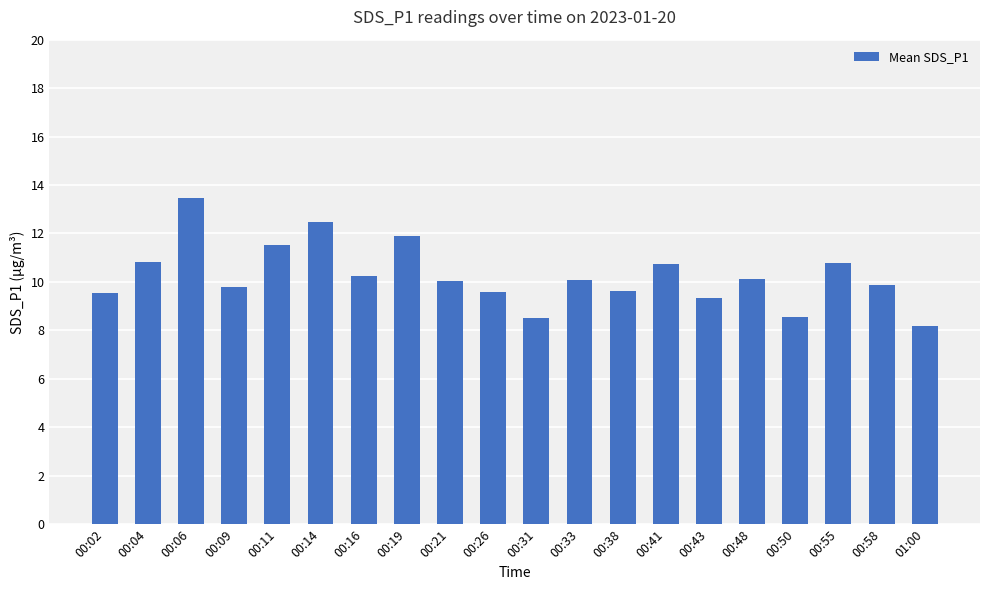

What is the change in value from 00:41 to 00:43?

-1.4